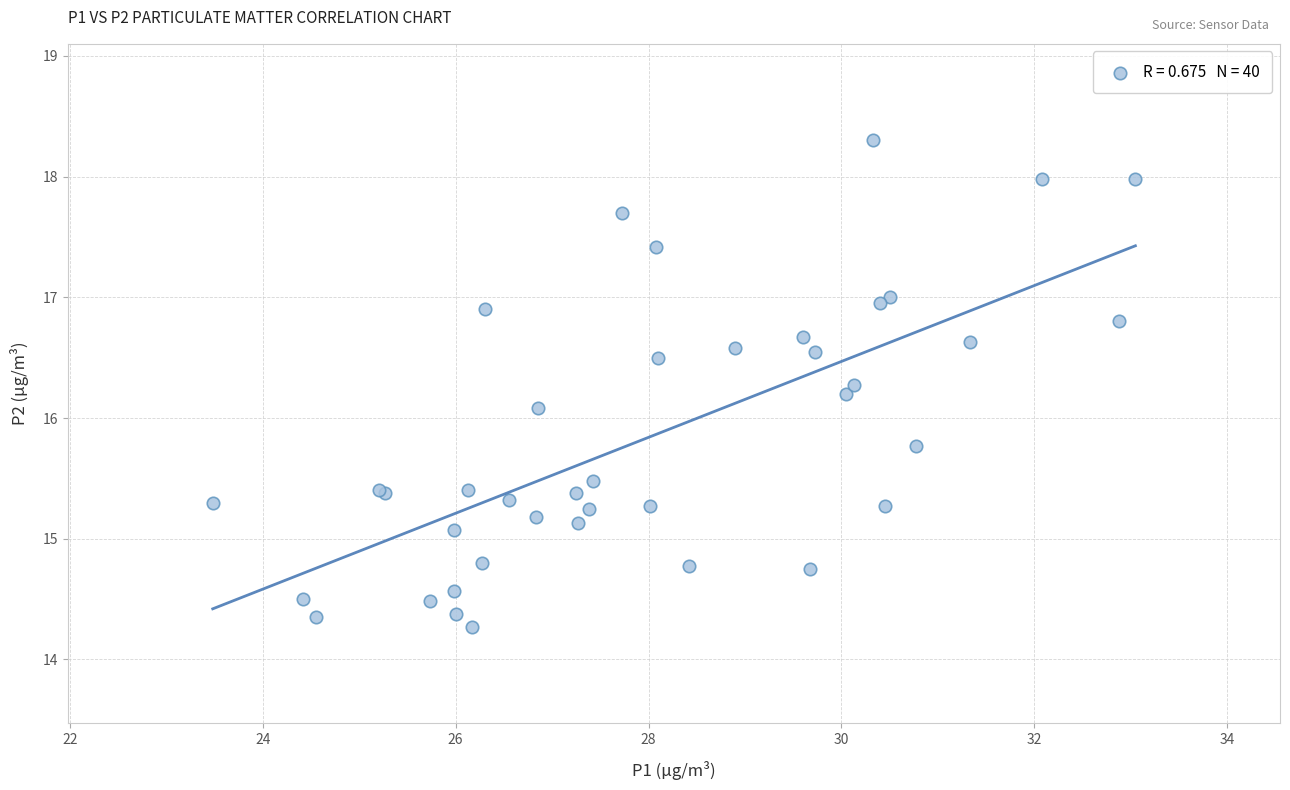

What Y value in the scatter plot is closest to 16?

16.1